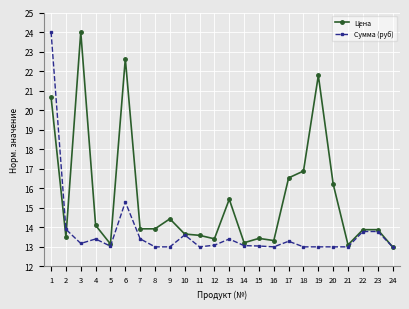

At which category does Цена reach its first local peak?

3